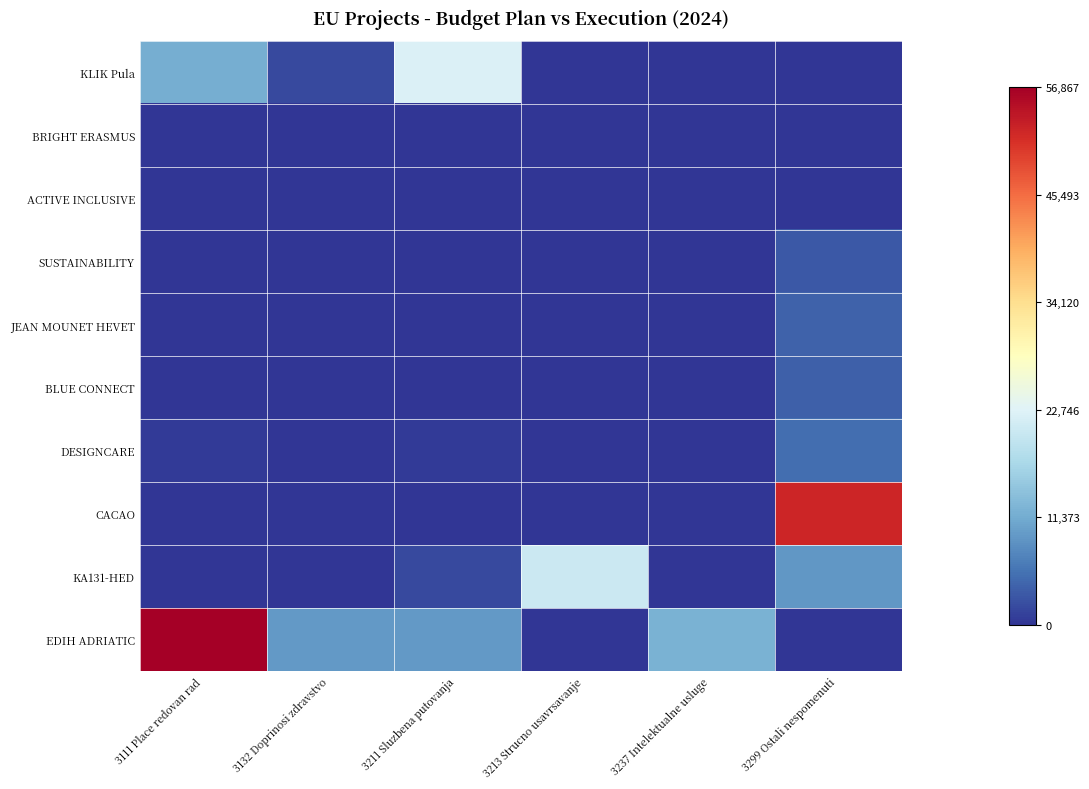

Rank the series by their maximum value, from lowest to highest.

BRIGHT ERASMUS, ACTIVE INCLUSIVE, SUSTAINABILITY, BLUE CONNECT, JEAN MOUNET HEVET, DESIGNCARE, KA131-HED, KLIK Pula, CACAO, EDIH ADRIATIC